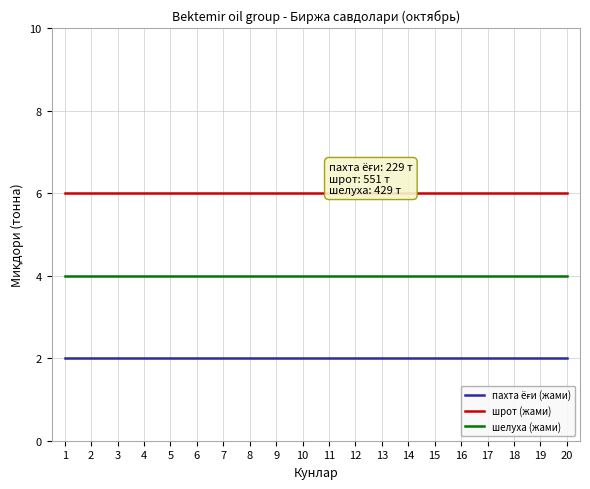

What is the lowest value of the шелуха (жами) series?

4